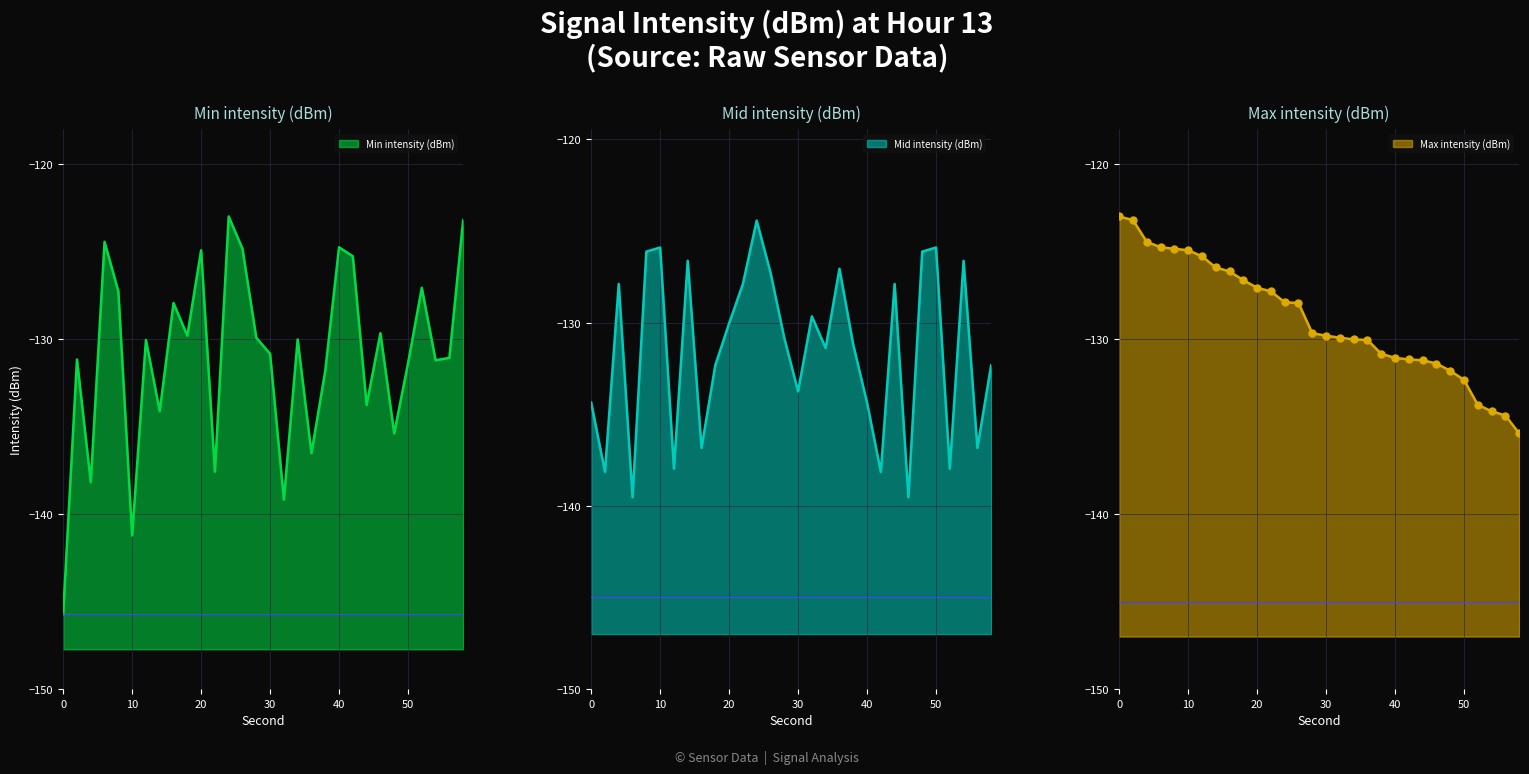

At which category does Min intensity (dBm) reach its first local peak?

2